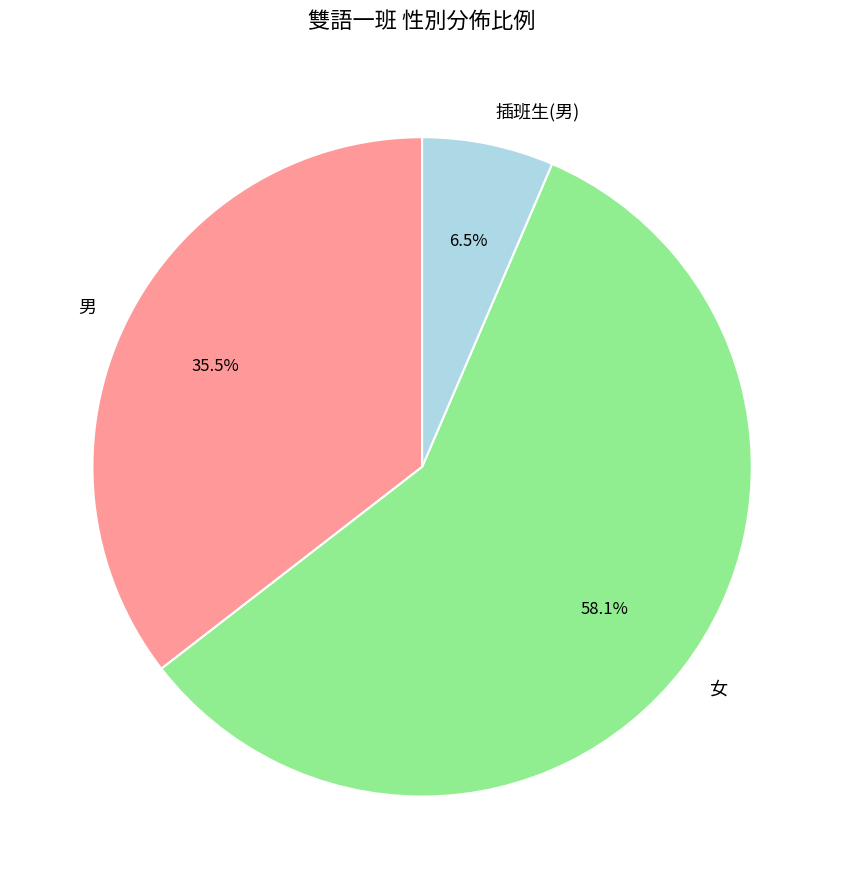

What is the largest slice in the pie chart?

女